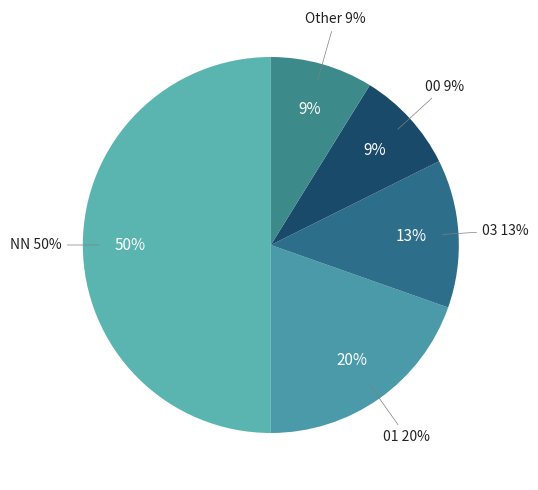

What is the change in value from 03 to 00?

-4